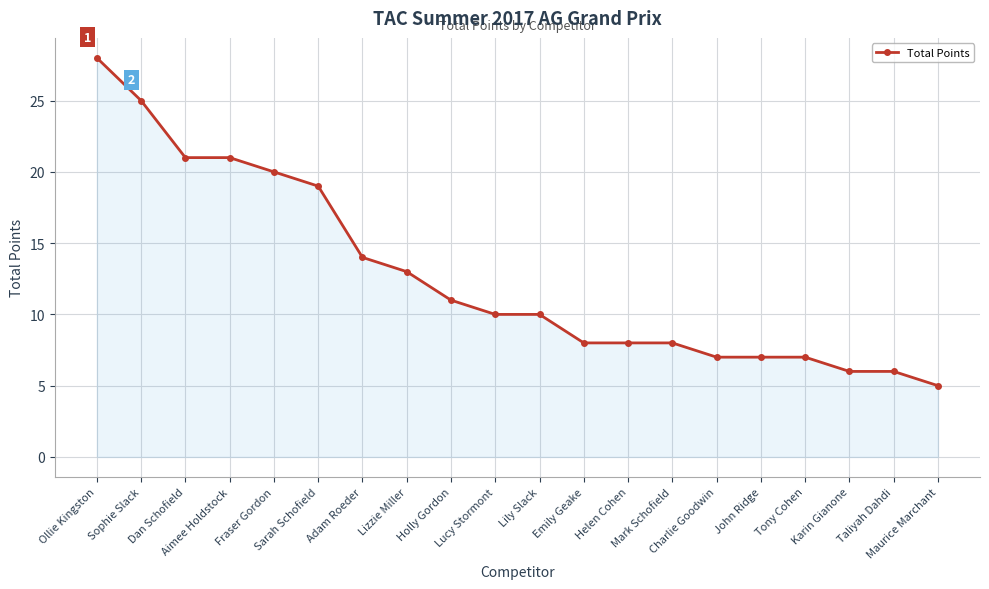

What is the sum of all values?

254